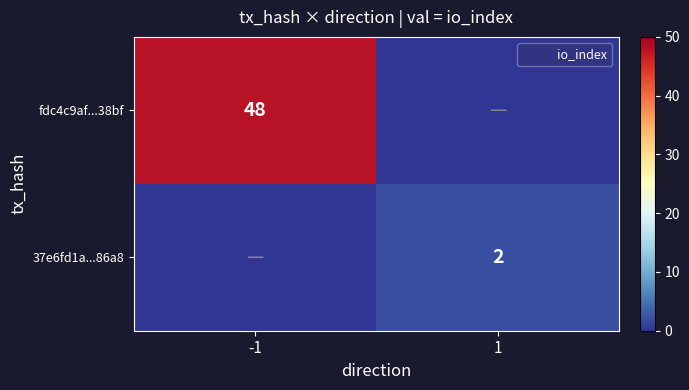

What is the average value of the fdc4c9af...38bf series?

24